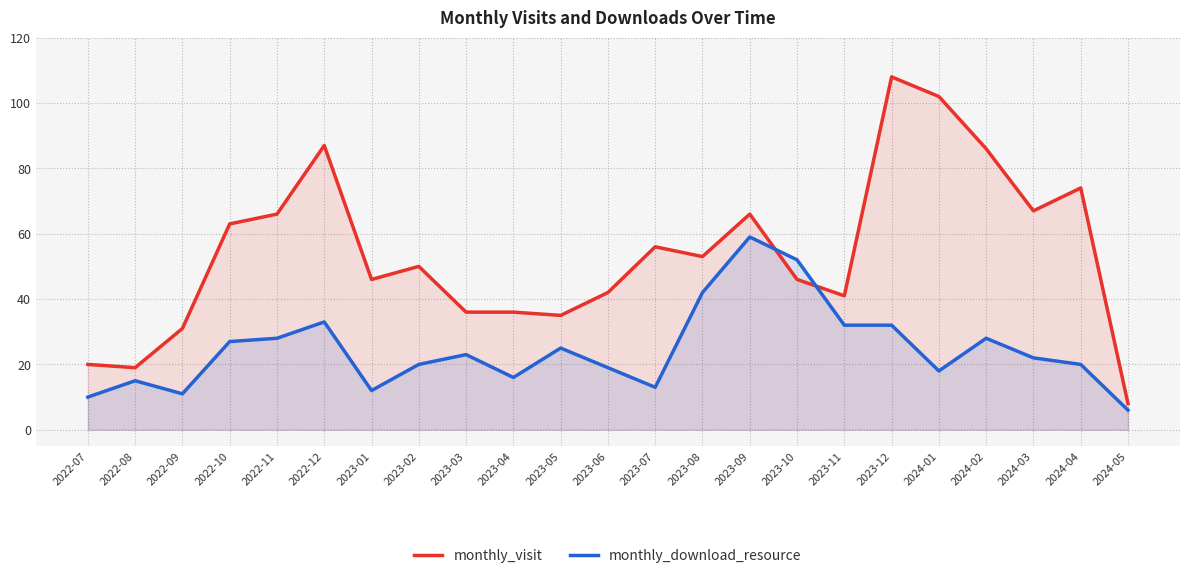

What is the sum of all monthly_visit values?

1238